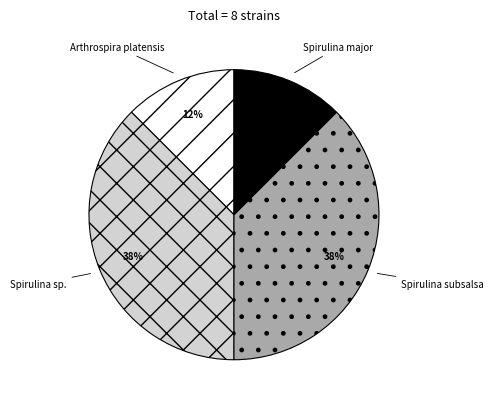

To the nearest percent, what is the combined percentage of Spirulina major and Spirulina sp.?

50%